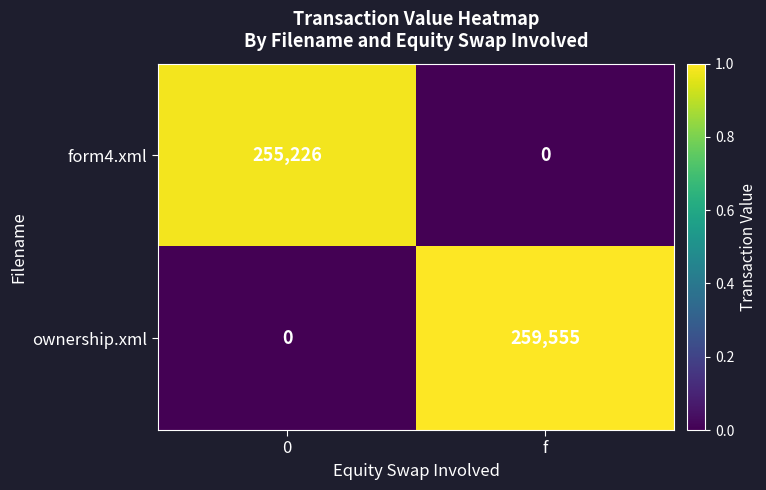

Reading left to right, what are all the values shown in this chart?

form4.xml: 0=255226	f=0
ownership.xml: 0=0	f=259555